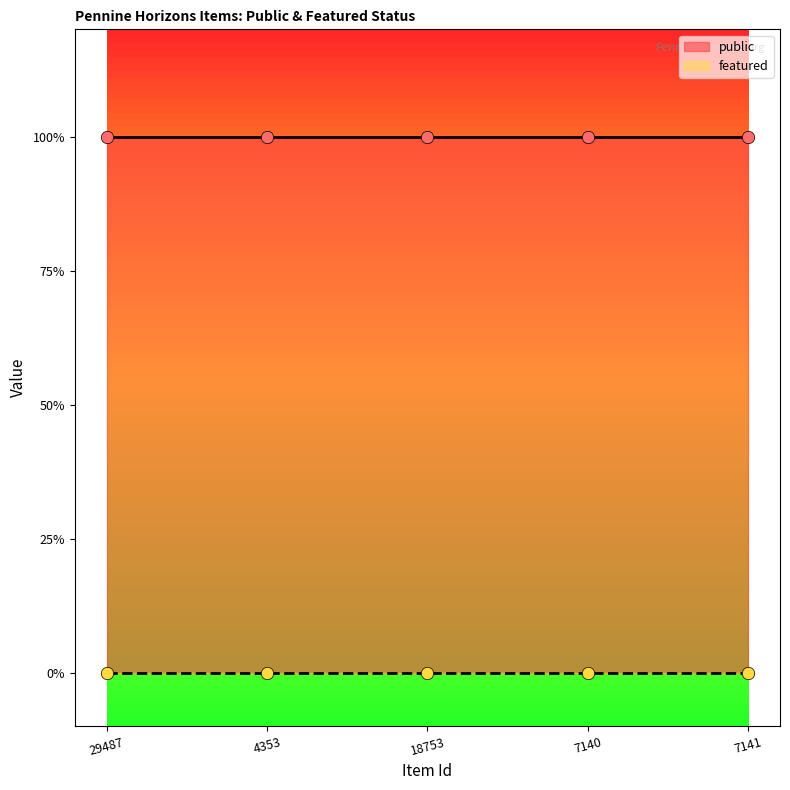

Is the value of public at 4353 greater than the value of featured at 18753?

Yes